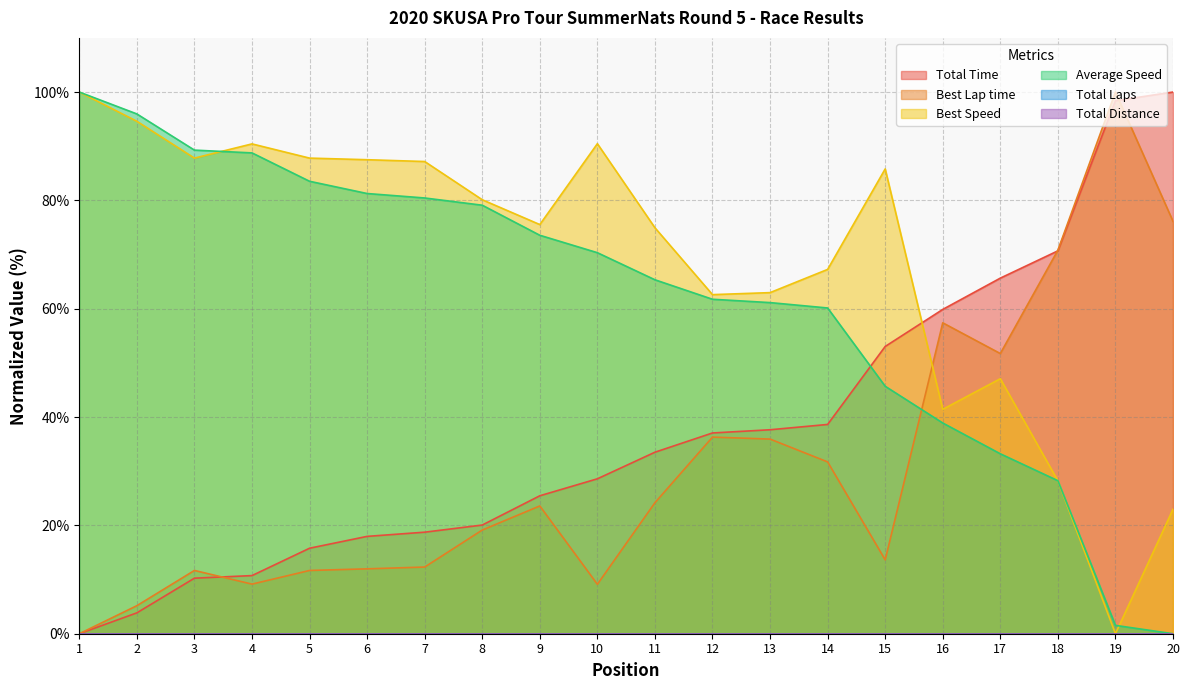

Is it true that Best Speed equals 87.5 at 6?

True